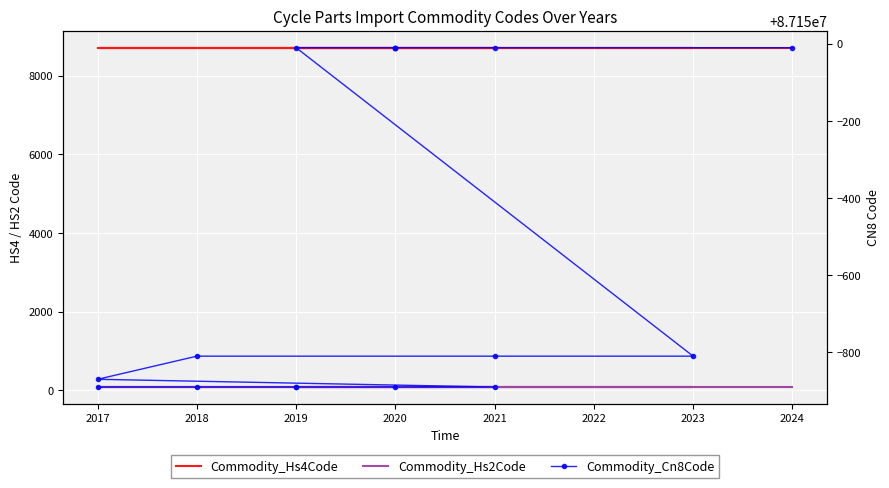

What is the label of the 13th point from the left?

2020